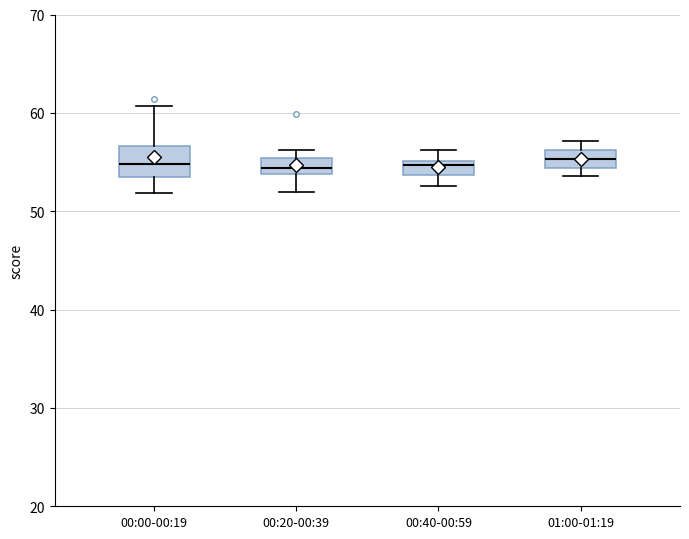

Where does the lower whisker of the box for 00:00-00:19 end on the y-axis? The values are not printed on the chart, so give them approximately, as read against the axis.

52